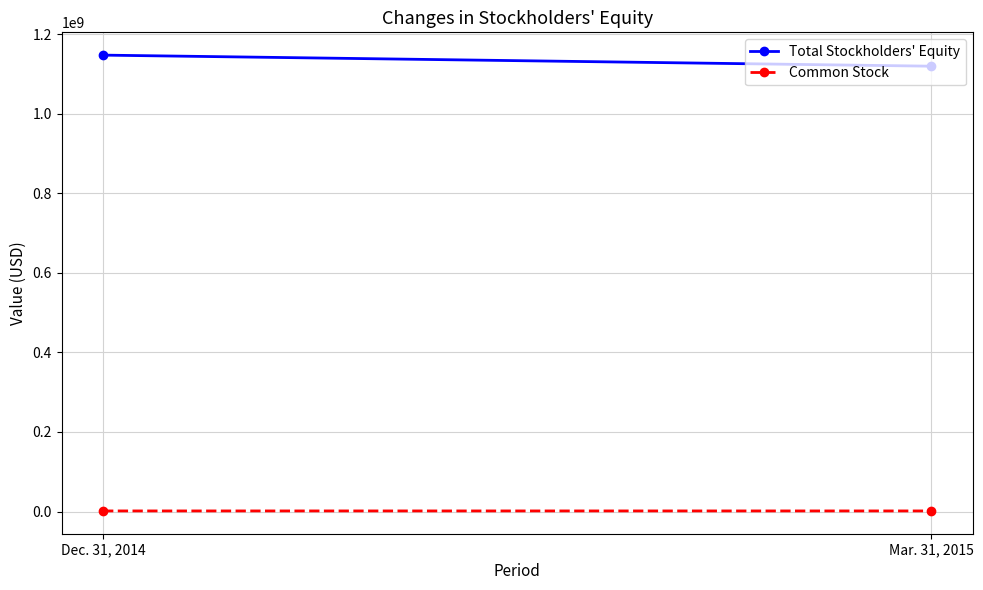

What position from the left is Dec. 31, 2014?

1